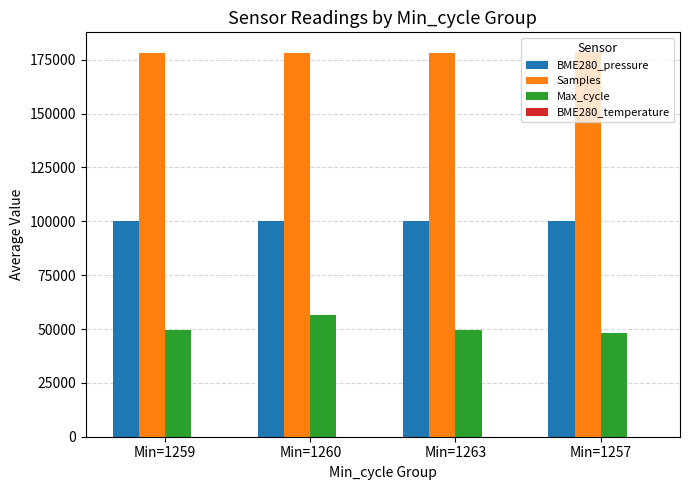

The value of Max_cycle at Min=1263 is 49566.8. True or false?

True